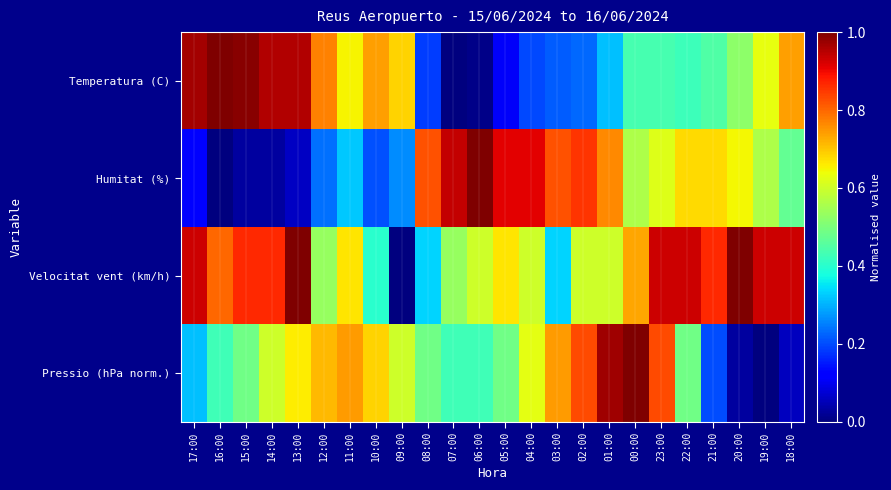

What is the maximum value shown in the chart?

1.0